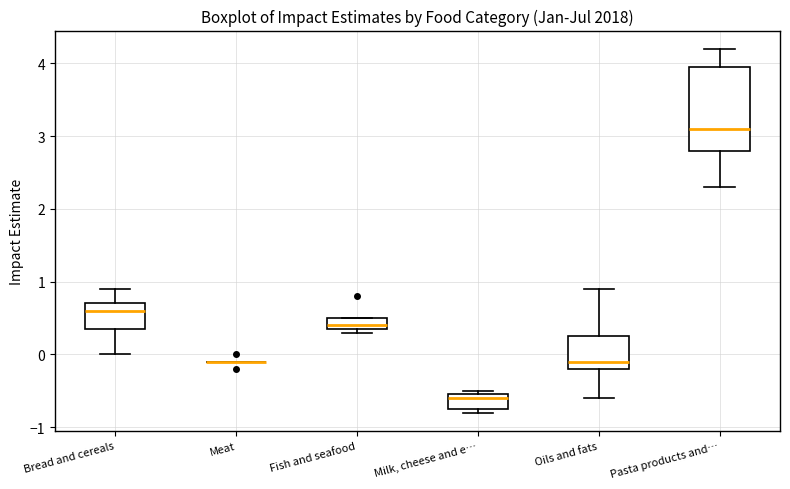

Comparing the boxes themselves (not the whiskers), which one is the tallest?

Pasta products and…